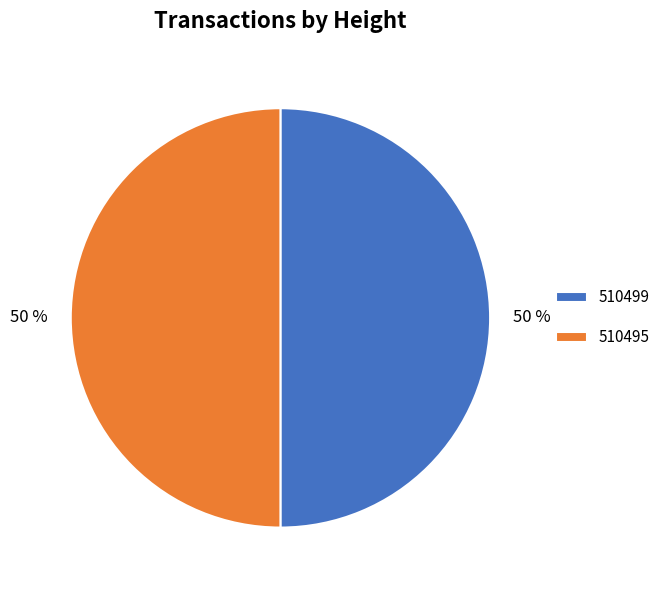

To the nearest percent, what is the combined percentage of 510495 and 510499?

100%